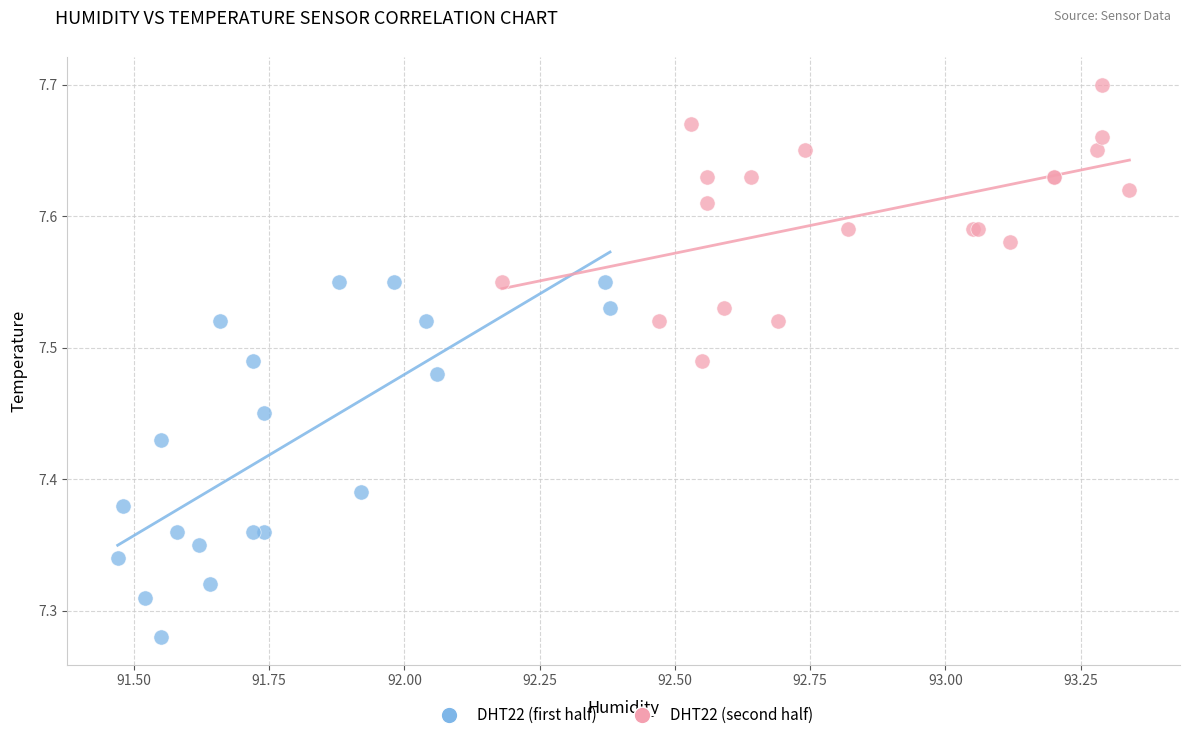

Which series contains the highest Y value?

DHT22 (second half)